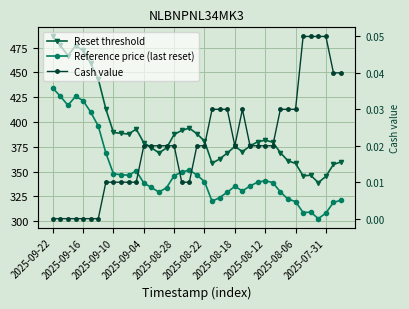

What is the difference between the maximum and minimum values in the Reference price (last reset) series?

131.6